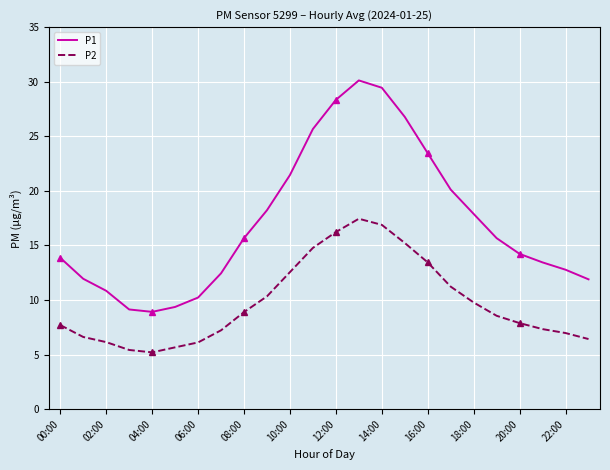

Which series has the widest spread of values?

P1